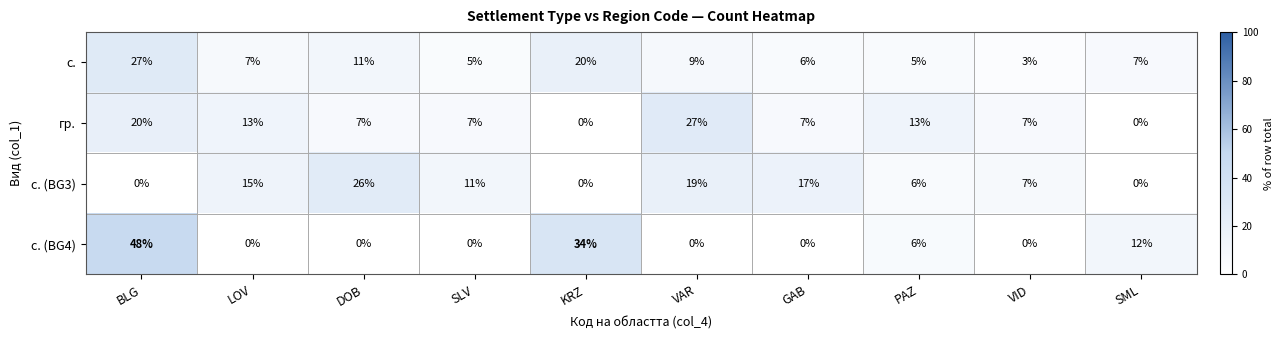

What is the difference between the second highest and second lowest values in the гр. series?

20